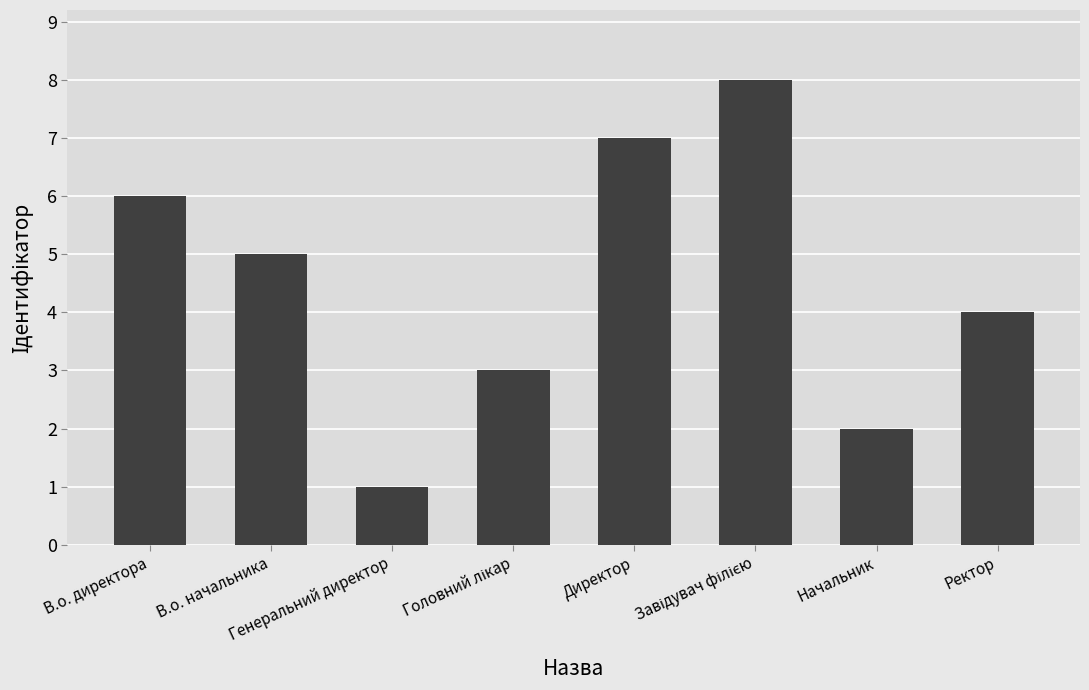

What is the greatest value displayed?

8